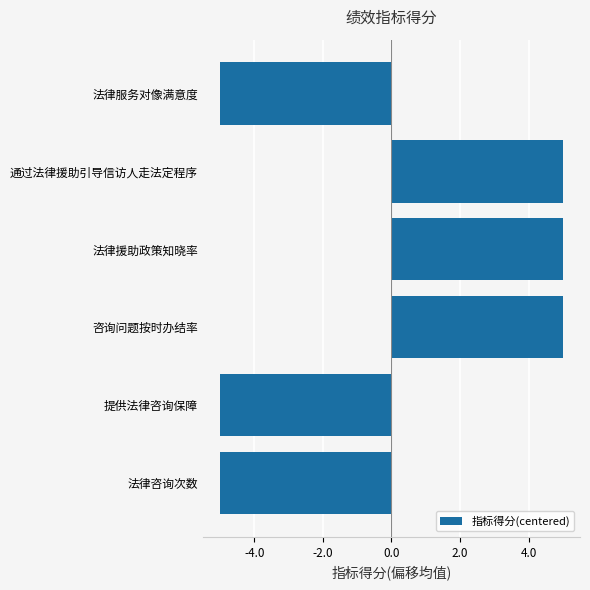

Reading top to bottom, transcribe all the data shown in this chart.

法律服务对像满意度=-5	通过法律援助引导信访人走法定程序=5	法律援助政策知晓率=5	咨询问题按时办结率=5	提供法律咨询保障=-5	法律咨询次数=-5